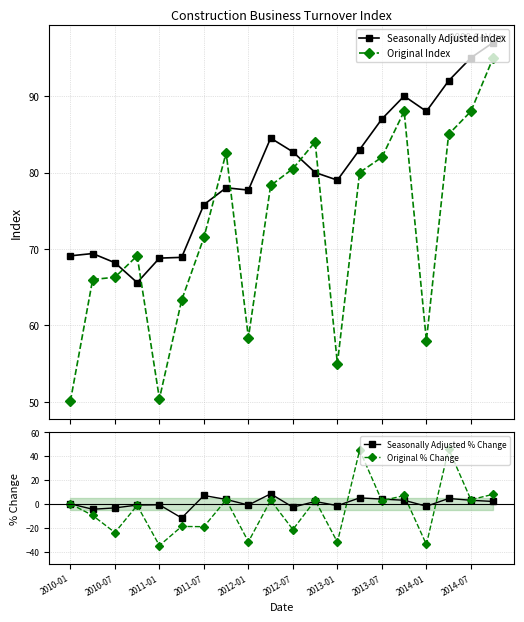

How many values in the Seasonally Adjusted % Change series are below 2?

10